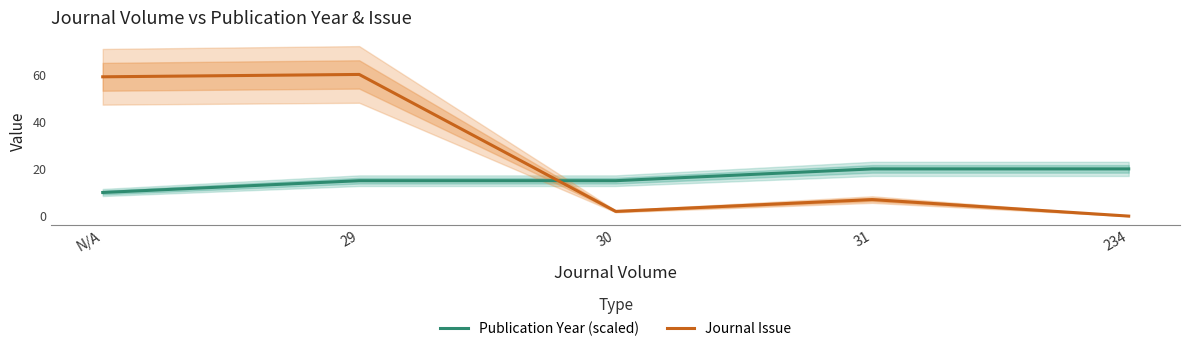

Where does the Journal Issue series first go above 7?

N/A